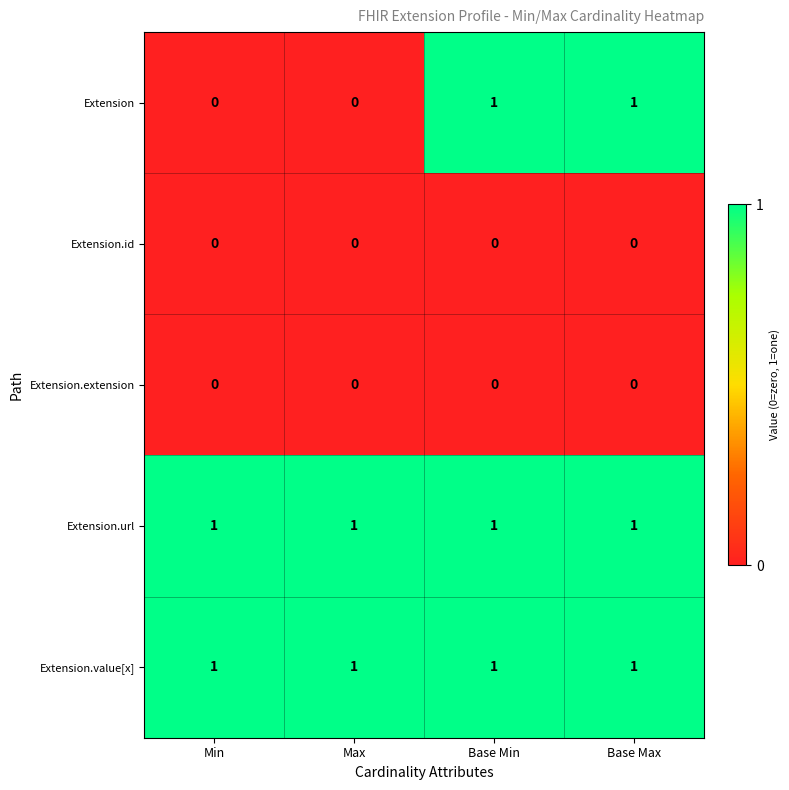

Which series has the widest spread of values?

Extension